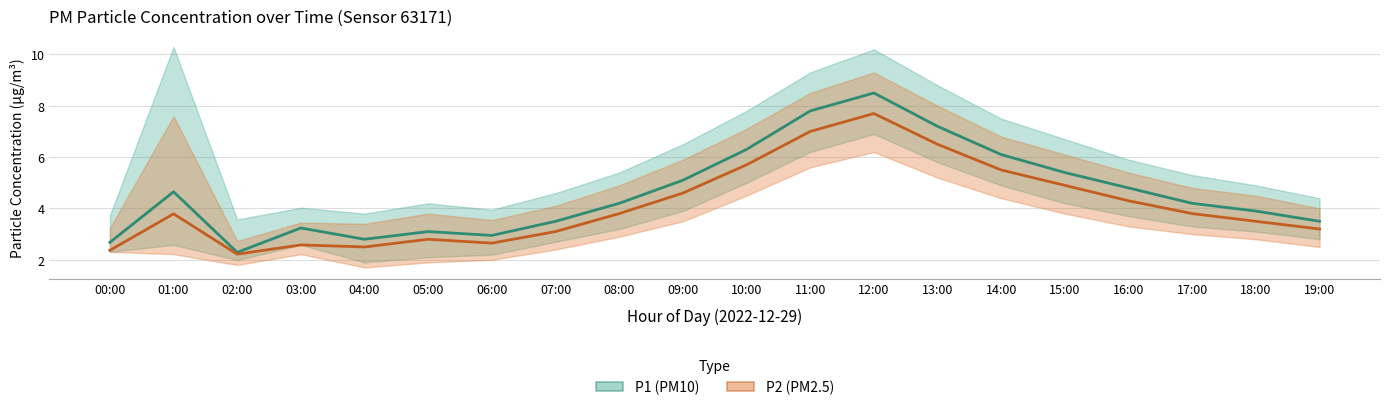

How many lines are shown in the chart?

2